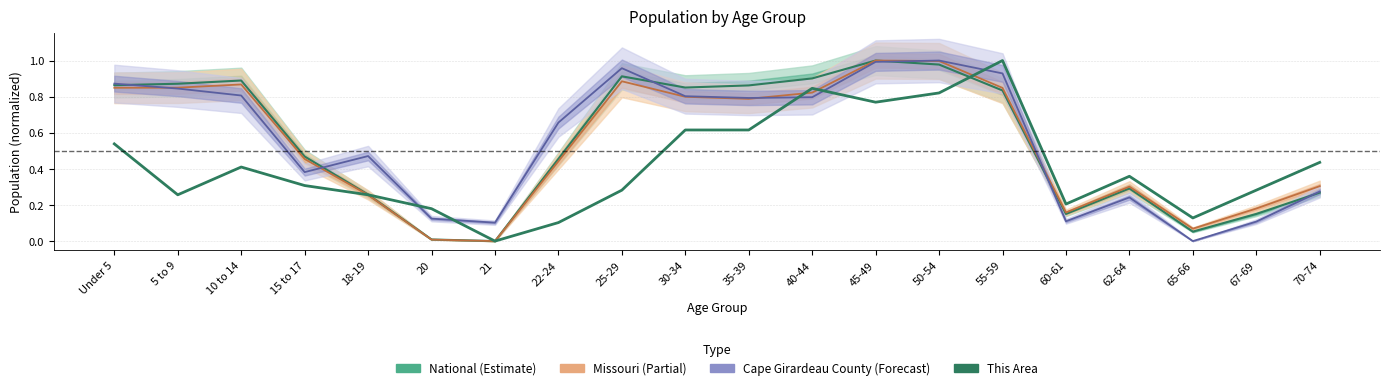

Reading left to right, list all the values displayed in this chart.

0.5	0.3	0.4	0.3	0.3	0.2	0.0	0.1	0.3	0.6	0.6	0.8	0.8	0.8	1.0	0.2	0.4	0.1	0.3	0.4